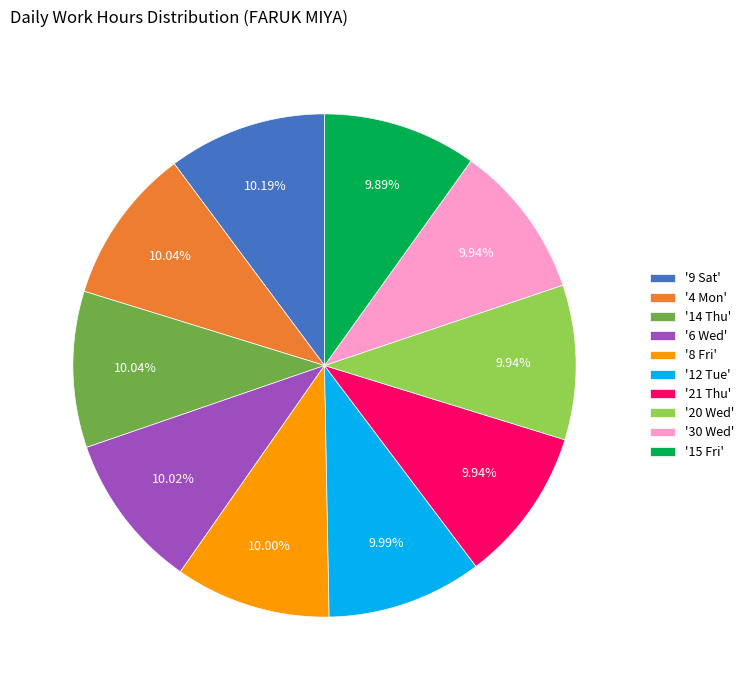

Is there a majority slice in this chart?

No